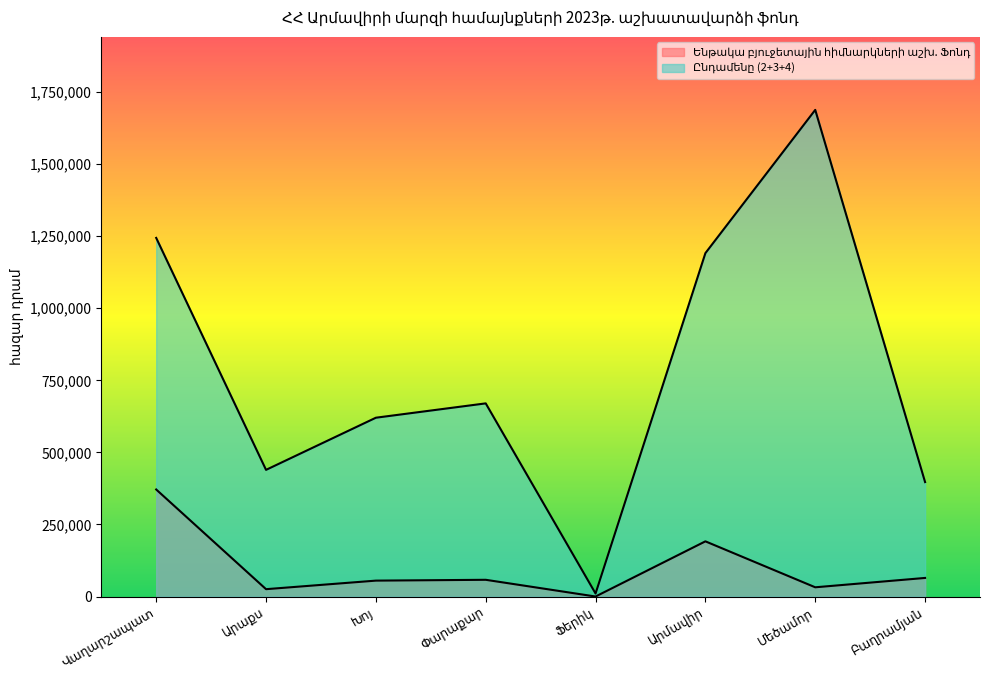

What is the sum of all Ենթակա բյուջետային հիմնարկների աշխ. Ֆոնդ values?

797711.7